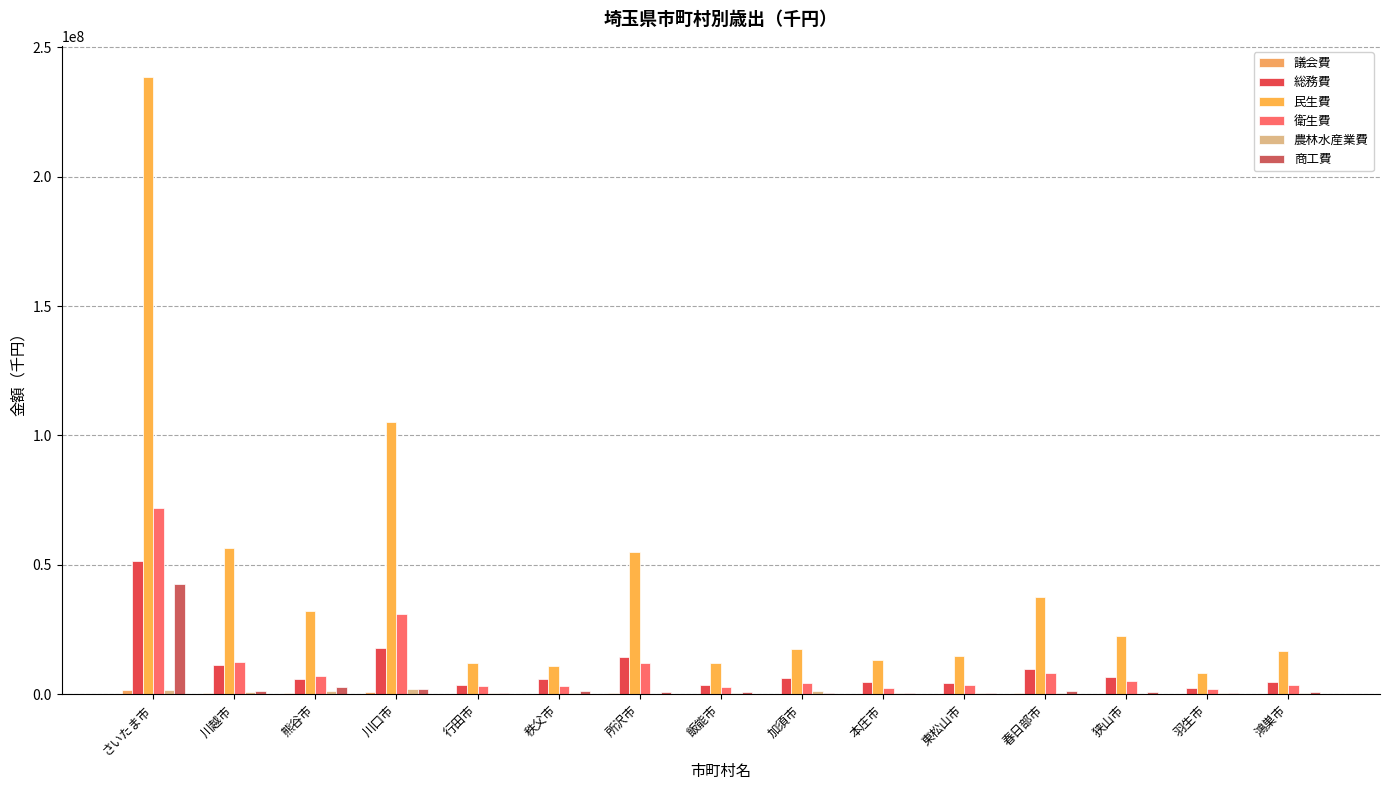

Rank the series by their maximum value, from highest to lowest.

民生費, 衛生費, 総務費, 商工費, 農林水産業費, 議会費